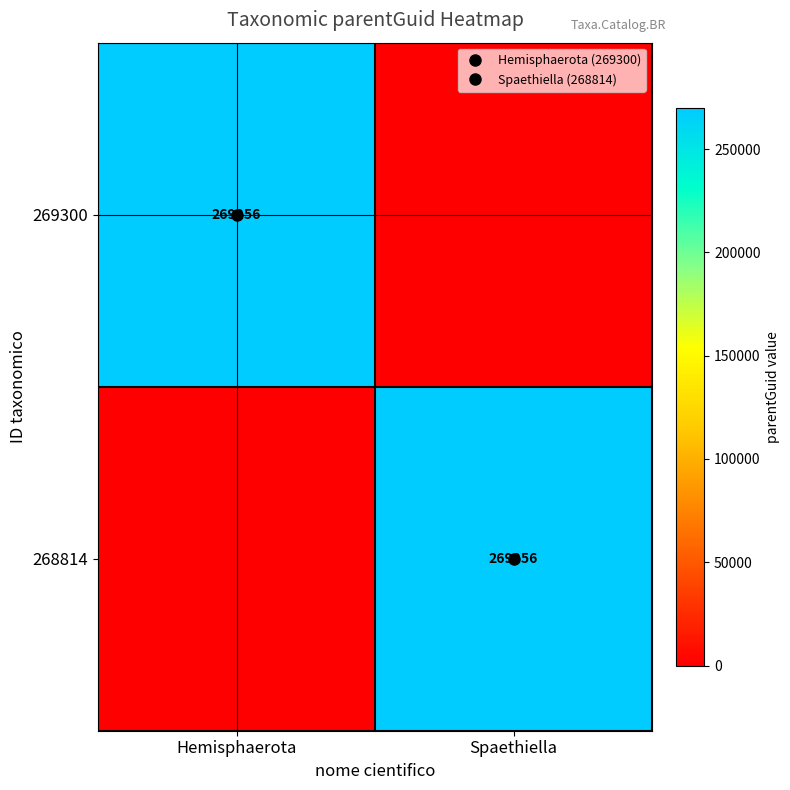

Rank the categories by 268814 value from lowest to highest.

Hemisphaerota, Spaethiella